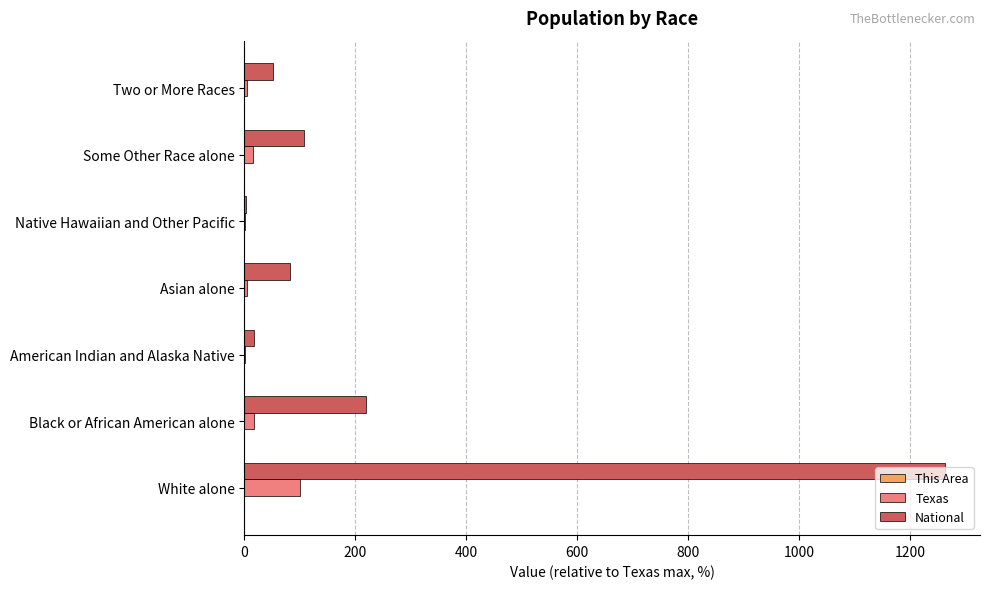

What is the maximum value for National?

1262.9